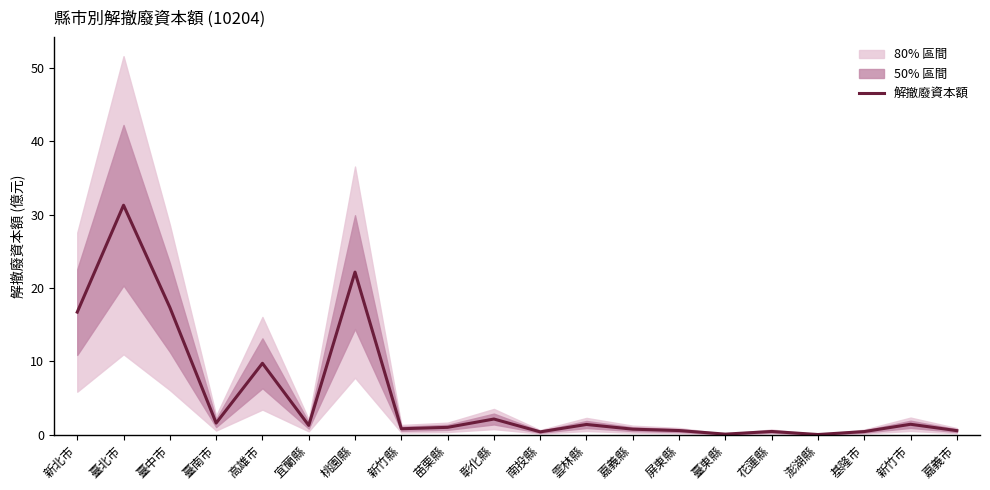

The value at 屏東縣 is 1.0. True or false?

False